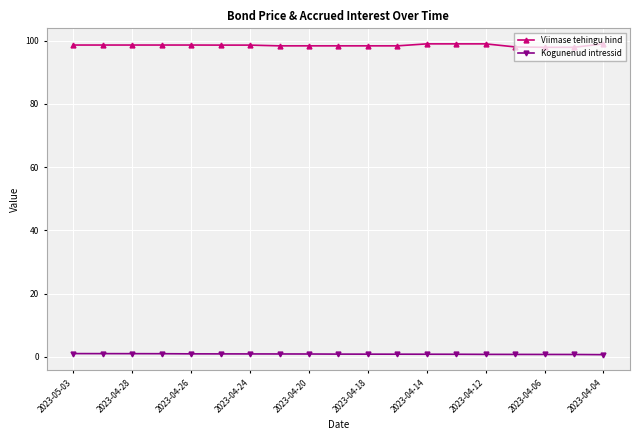

What is the greatest value displayed?

99.0